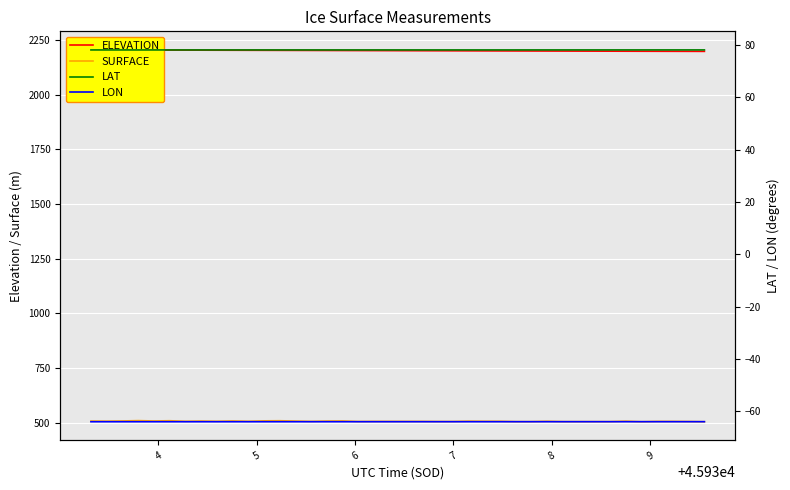

What is the lowest value of the SURFACE series?

503.8